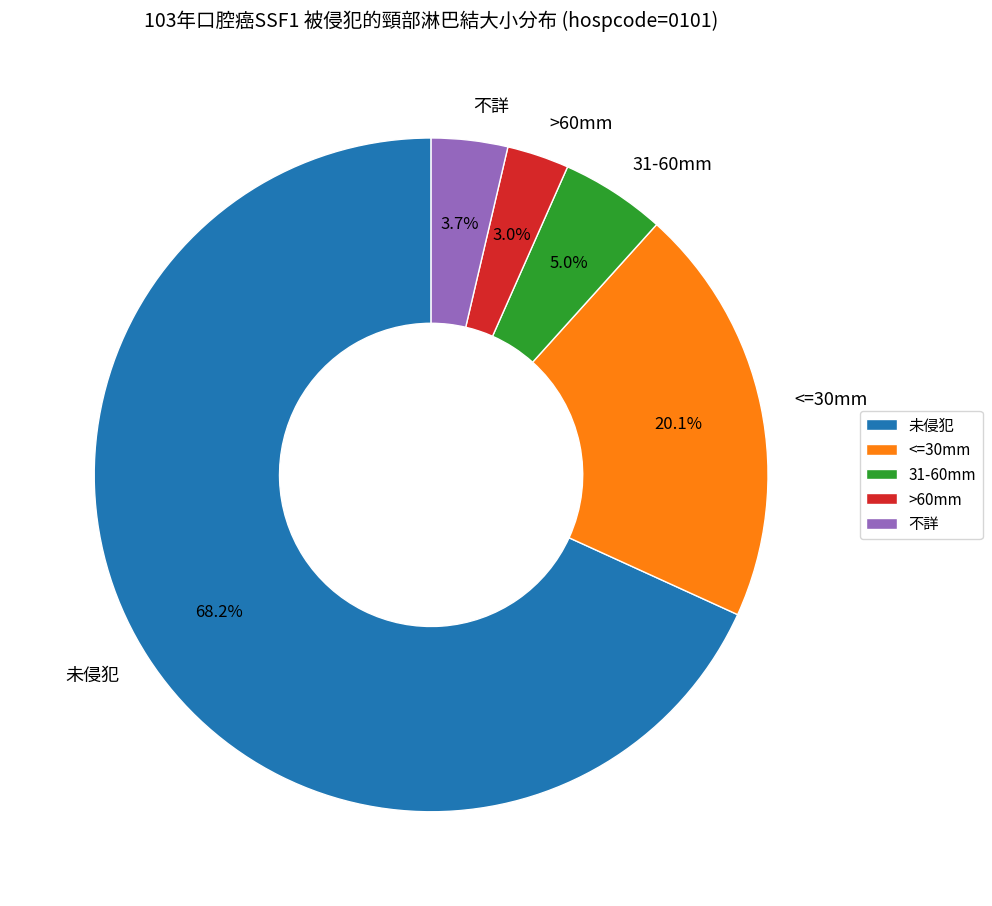

Rank the categories by value from lowest to highest.

>60mm, 不詳, 31-60mm, <=30mm, 未侵犯